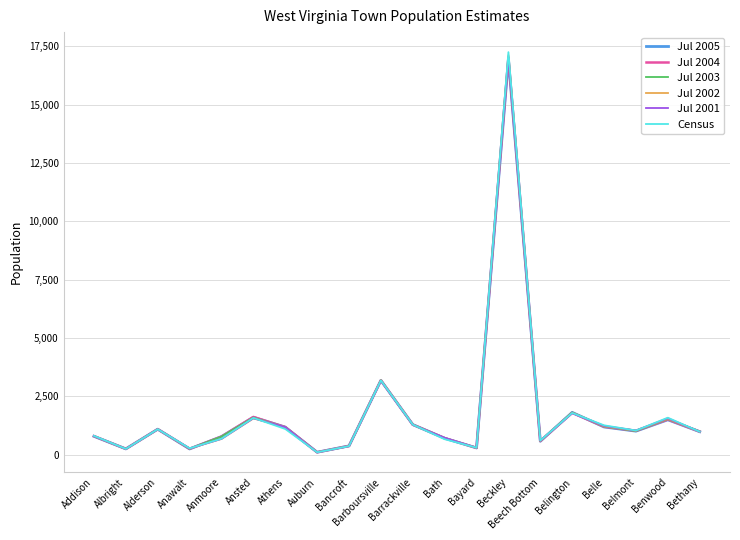

Is it true that Jul 2003 equals 777 at Anmoore?

True